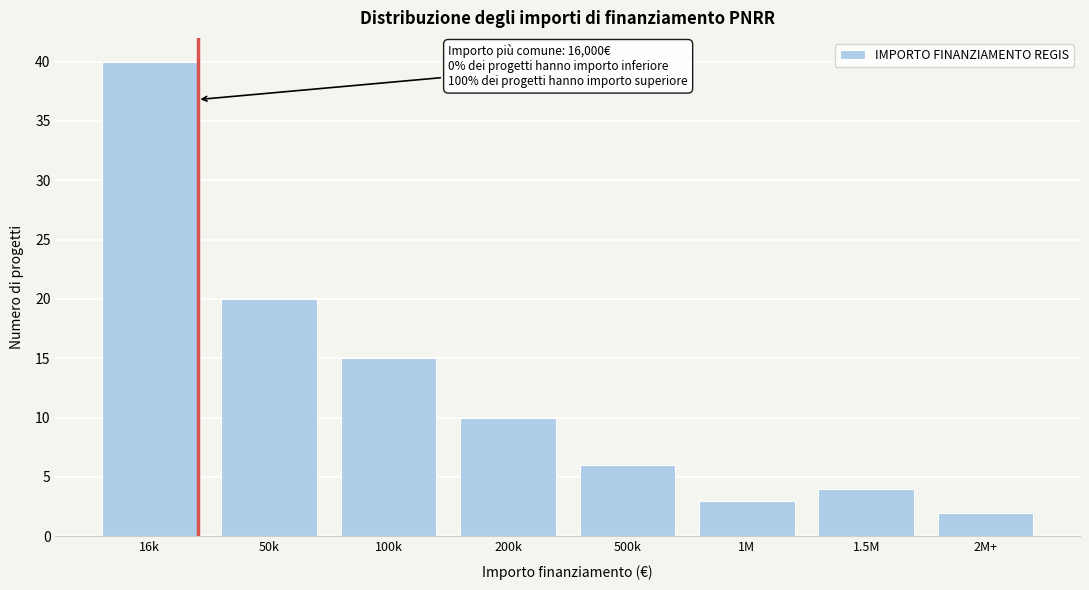

Reading left to right, list all the values displayed in this chart.

40	20	15	10	6	3	4	2